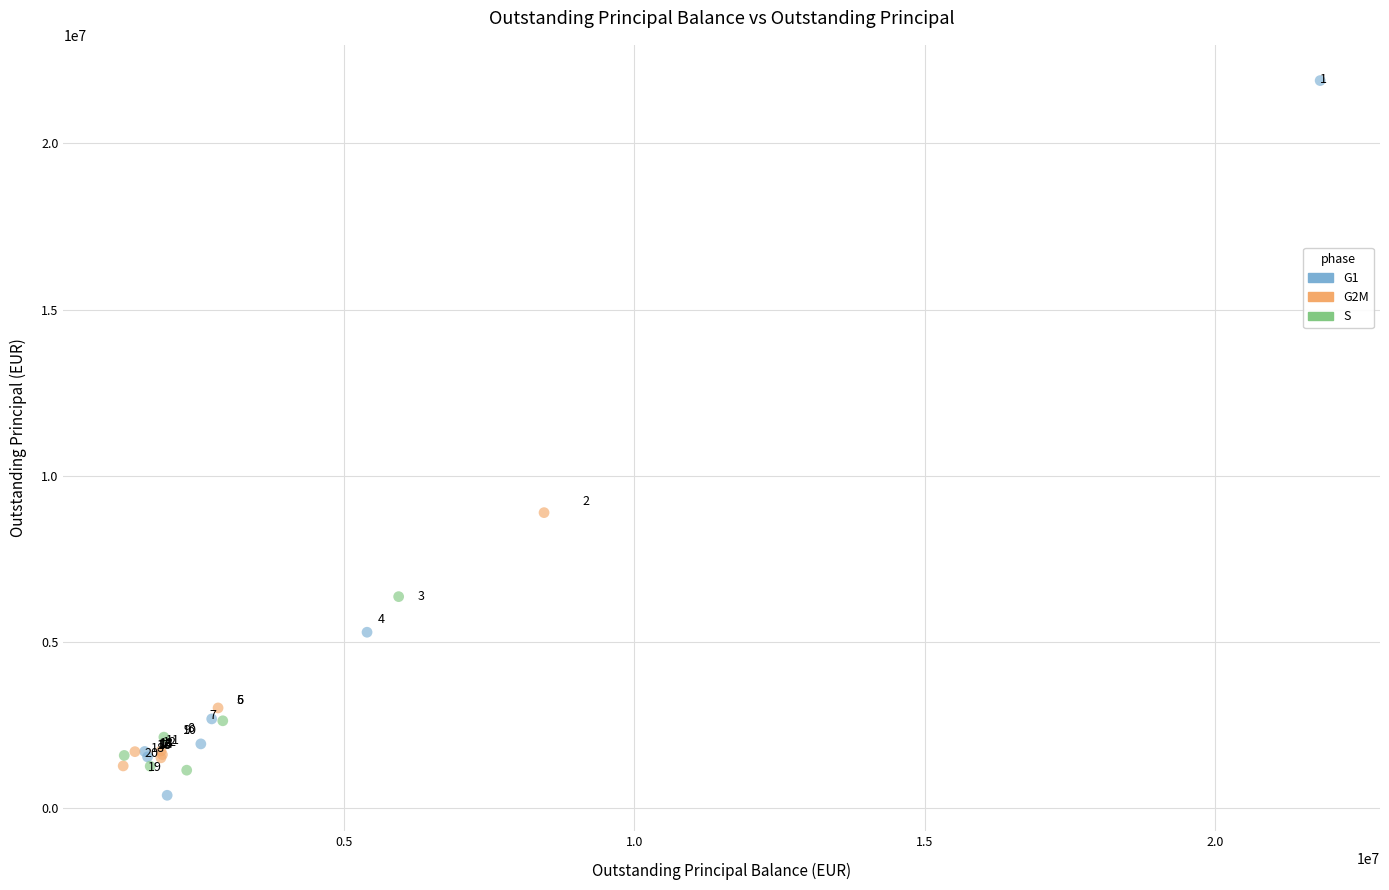

Which series contains the lowest Y value?

G1